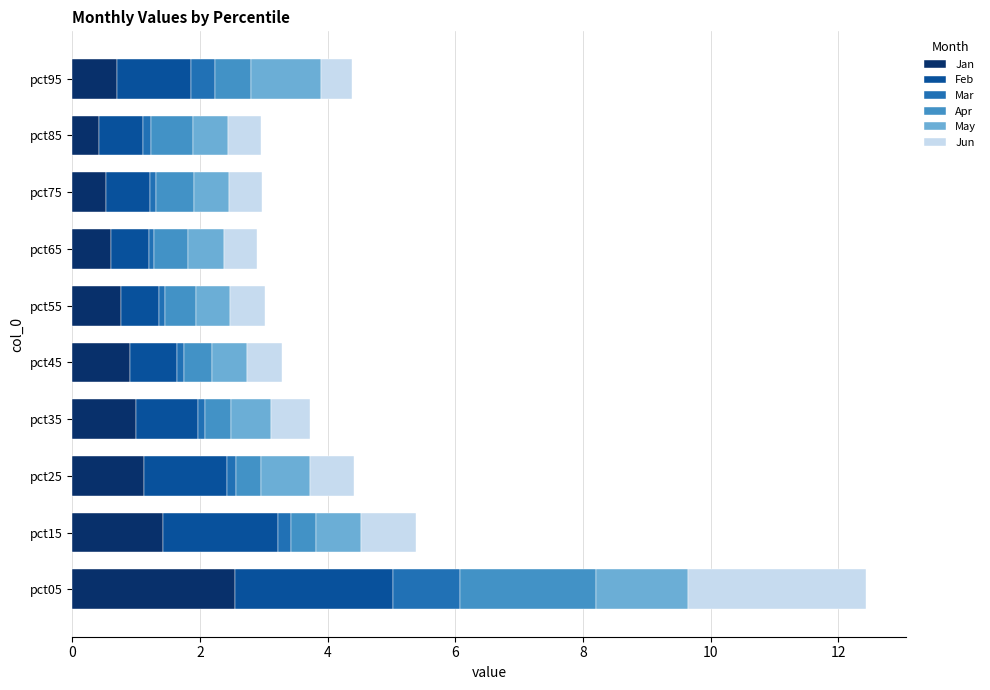

At which label does Jan reach its peak?

pct05